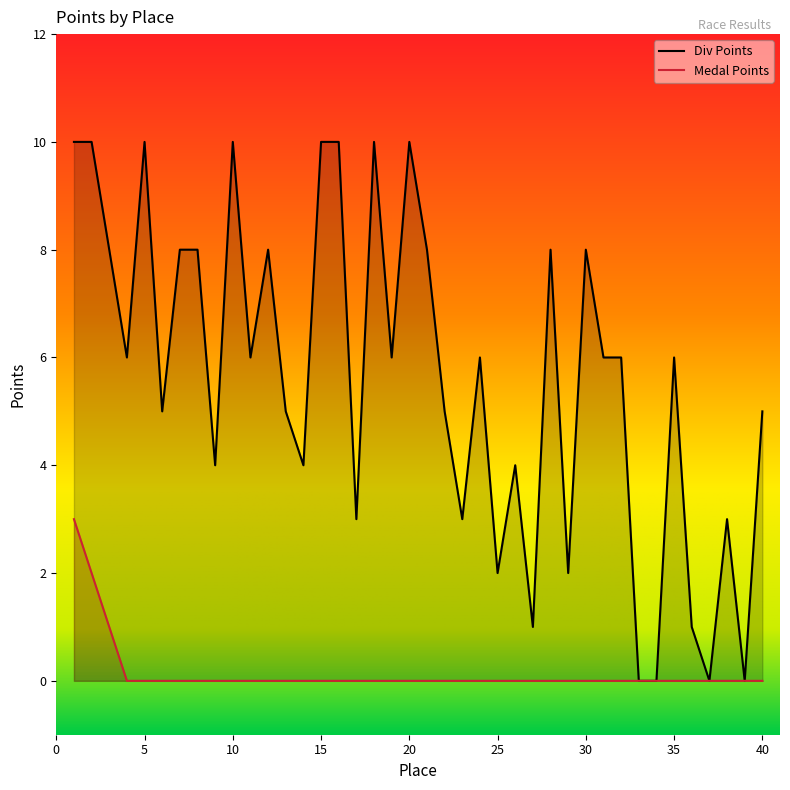

At which category is the sum across all series the highest?

1